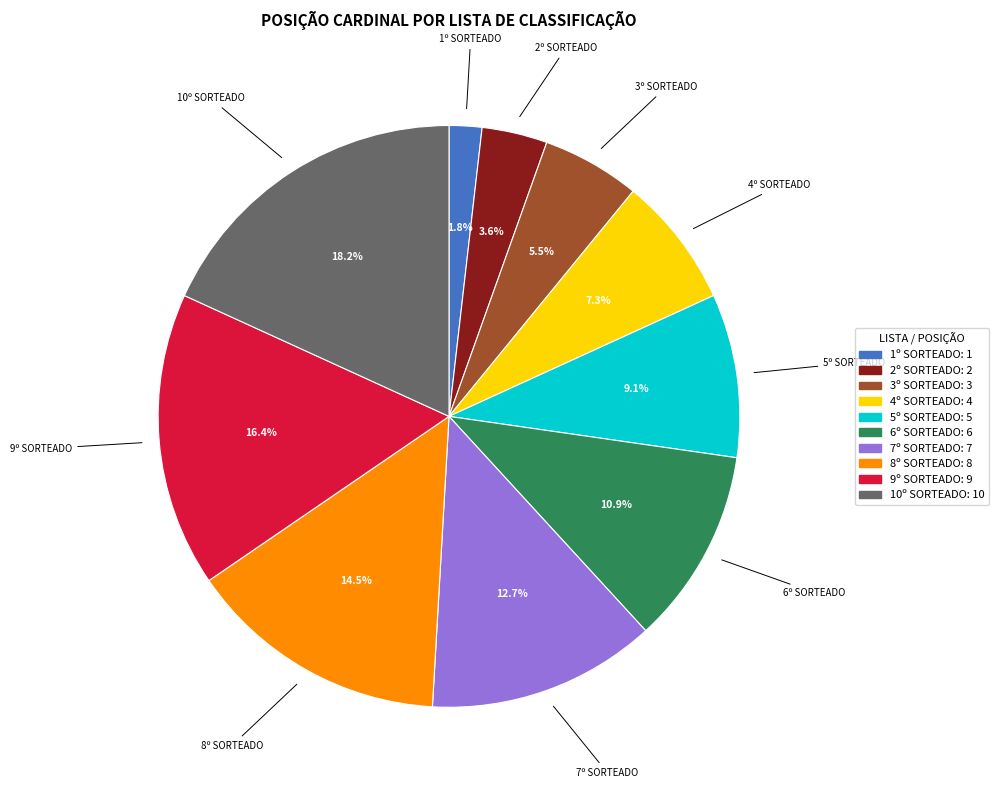

True or false: 1º SORTEADO accounts for 2% of the total.

True